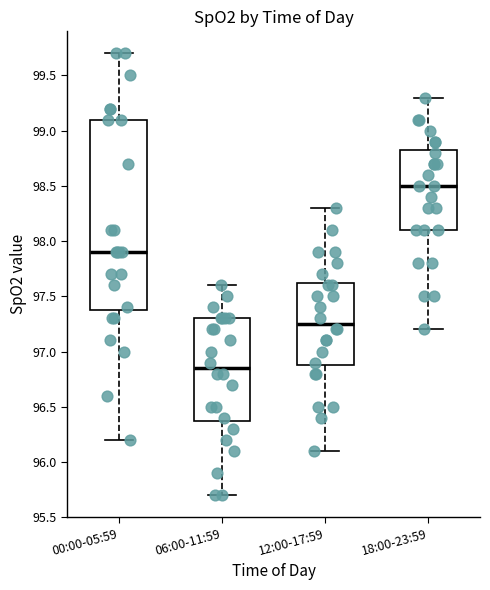

Reading left to right, transcribe this box plot: for each box, give where its median line is, the range the box spans, and where its two whiskers end, as read against the y-axis. The values are not printed on the chart, so give them approximately, as read against the axis.

00:00-05:59: median 97.90, box 97.40 to 99.10, whiskers 96.20 to 99.70
06:00-11:59: median 96.85, box 96.40 to 97.30, whiskers 95.70 to 97.60
12:00-17:59: median 97.25, box 96.90 to 97.65, whiskers 96.10 to 98.30
18:00-23:59: median 98.50, box 98.10 to 98.85, whiskers 97.20 to 99.30